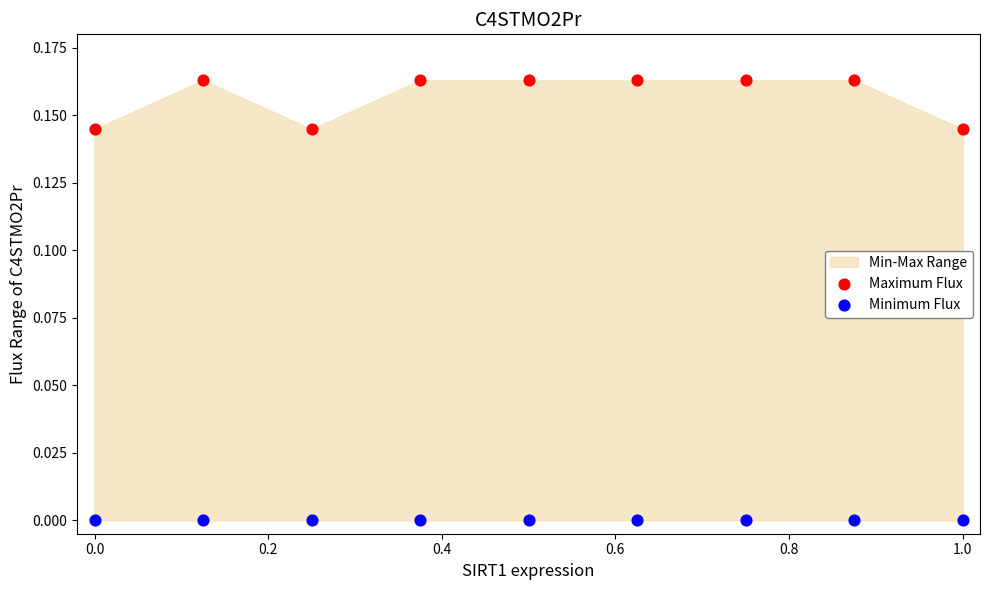

Which series reaches the maximum Y coordinate?

Maximum Flux